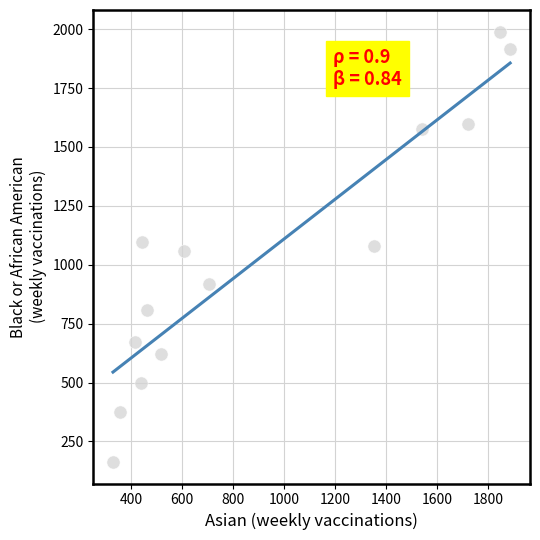

What is the range of X values (max minus min)?

1557